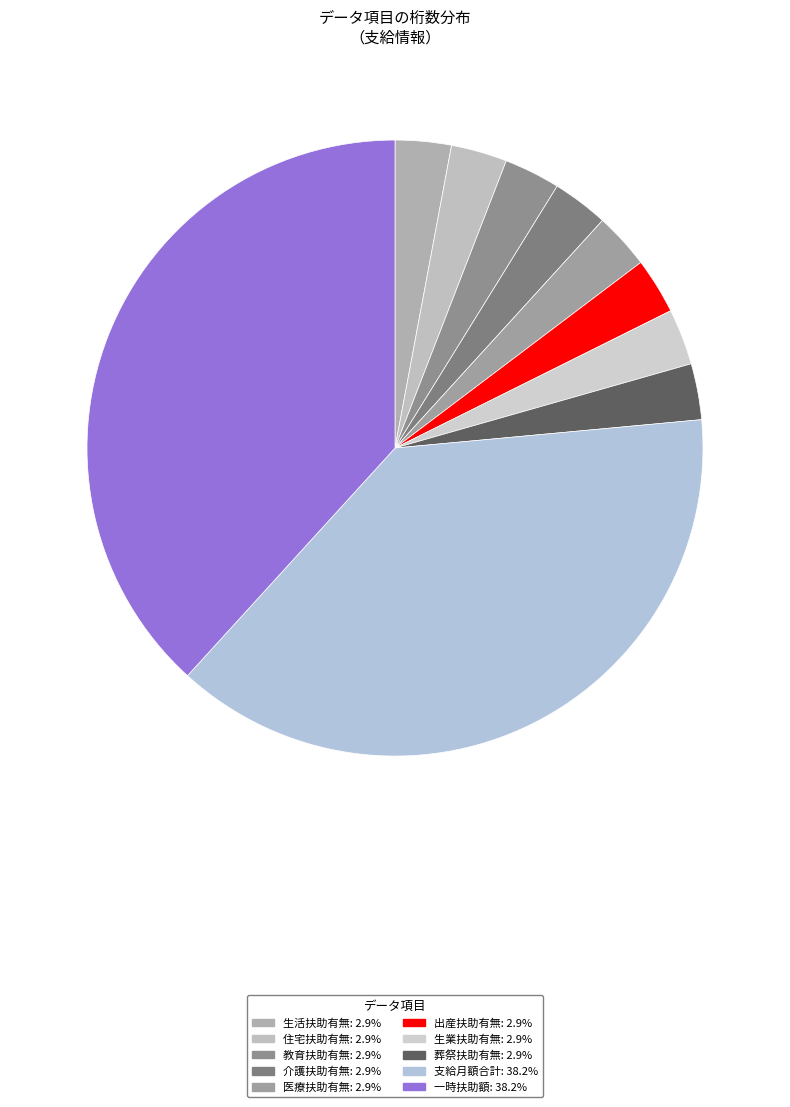

What percentage is NOT represented by 生業扶助有無?

97.1%